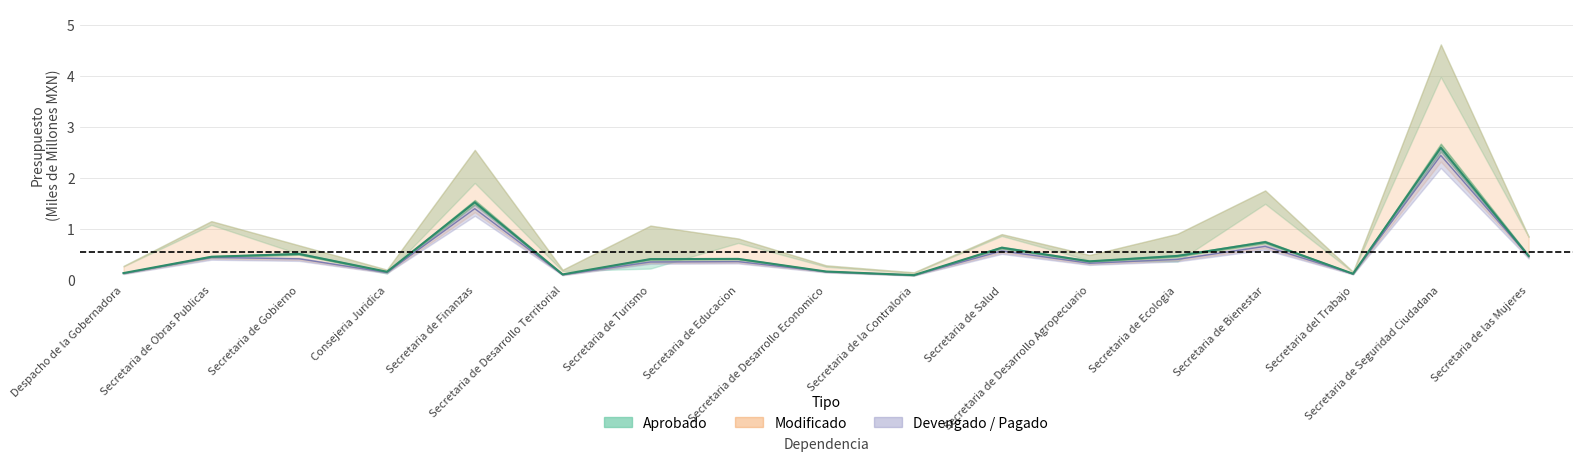

True or false: Devengado and Modificado intersect in this chart.

False